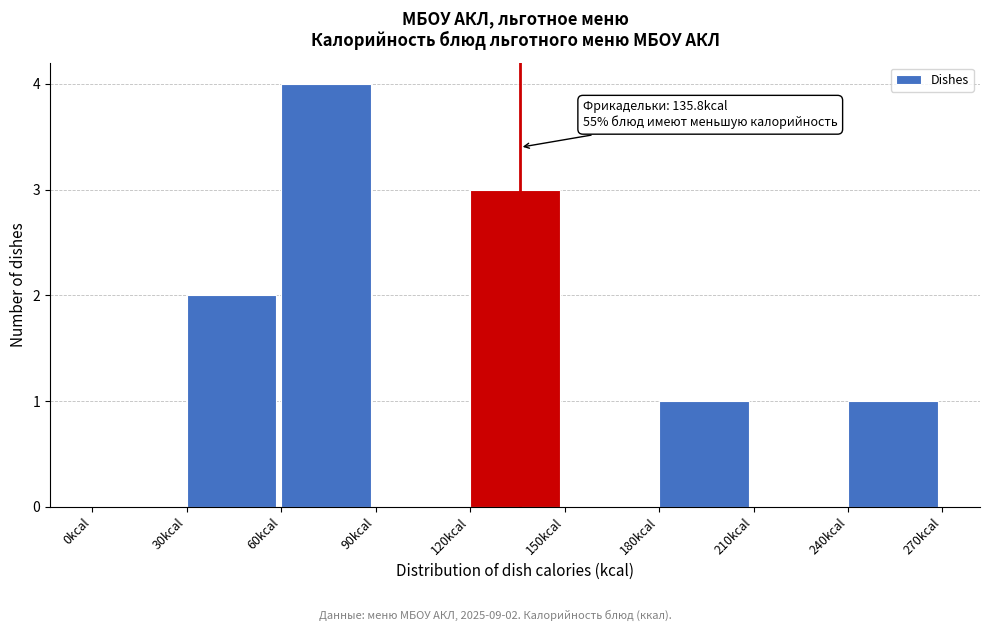

Which range on the x-axis has the tallest bar?

60 to 90